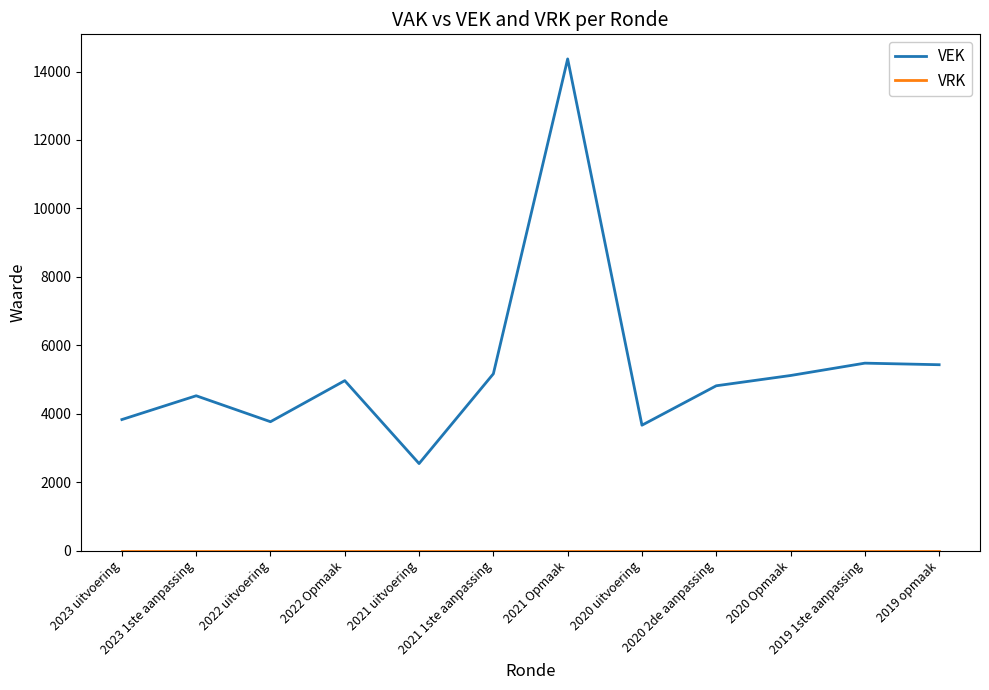

What is the maximum value for VEK?

14368